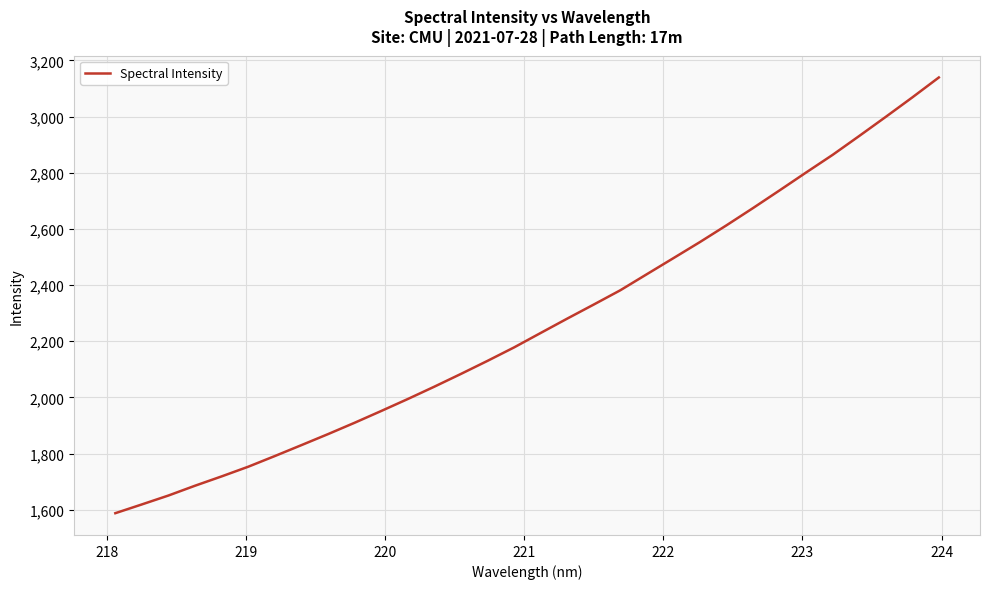

How many lines are shown in the chart?

1